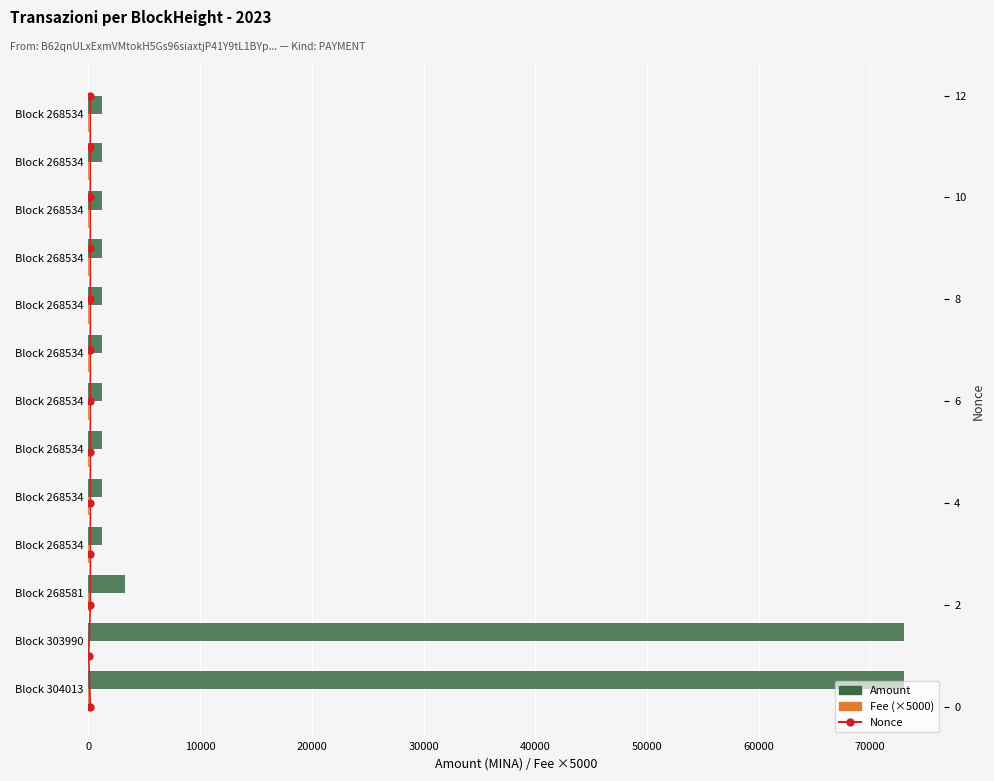

Rank the series by their maximum value, from lowest to highest.

Nonce, Fee (×5000), Amount